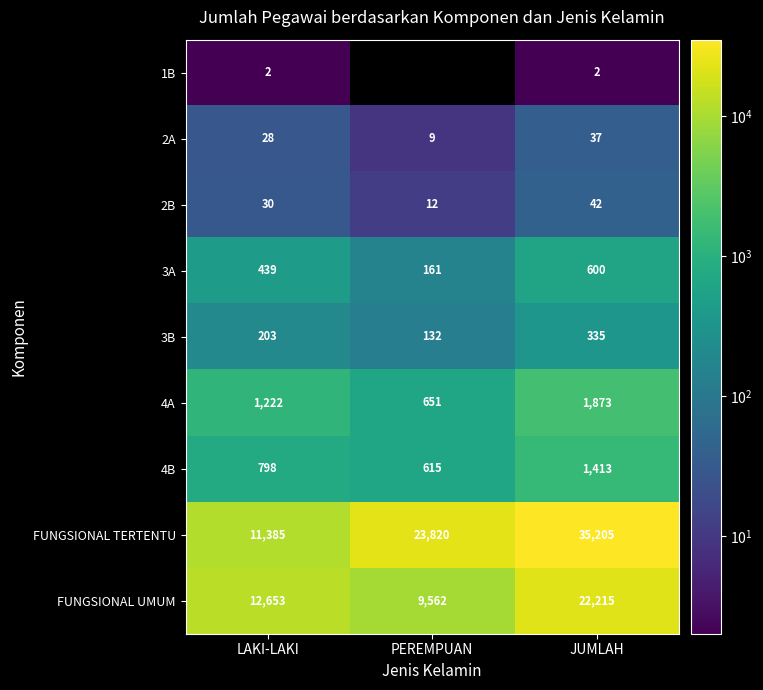

Rank the series at JUMLAH from highest to lowest value.

FUNGSIONAL TERTENTU, FUNGSIONAL UMUM, 4A, 4B, 3A, 3B, 2B, 2A, 1B